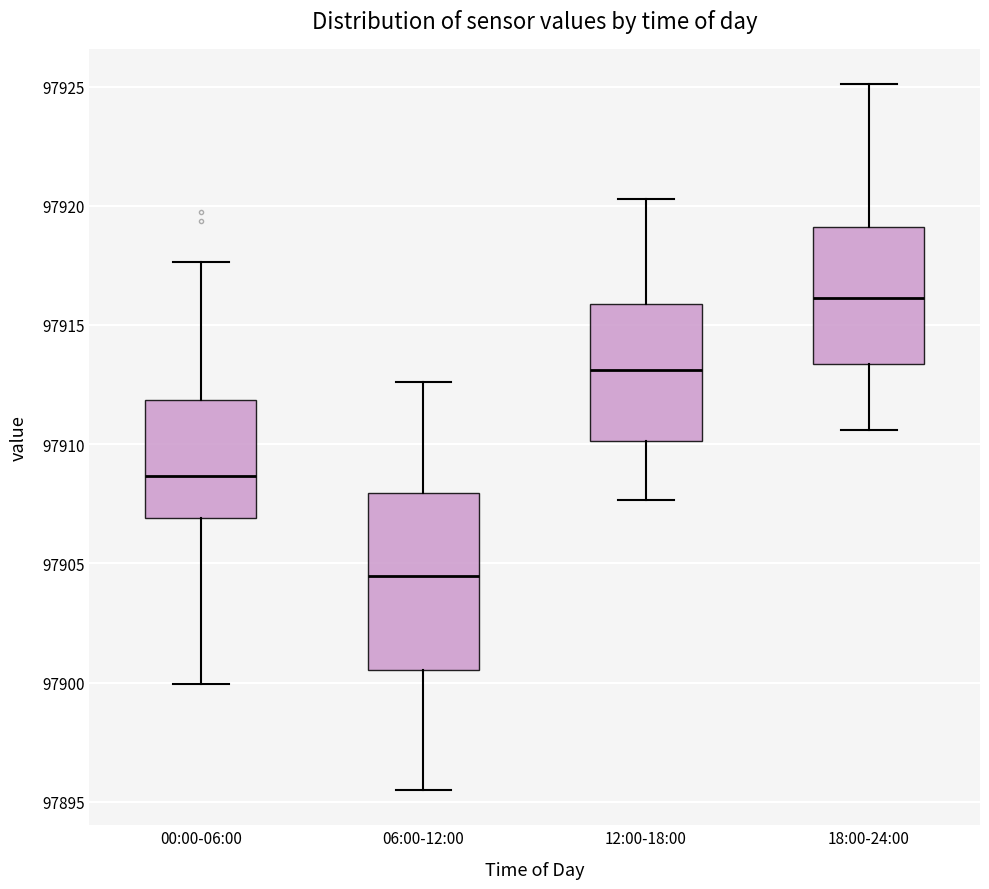

Reading left to right, read every box against the y-axis: the position of its median line, the range the box covers, and the ends of its whiskers. The values are not printed on the chart, so give them approximately, as read against the axis.

00:00-06:00: median 97908.5, box 97907.0 to 97912.0, whiskers 97900.0 to 97917.5
06:00-12:00: median 97904.5, box 97900.5 to 97908.0, whiskers 97895.5 to 97912.5
12:00-18:00: median 97913.0, box 97910.0 to 97916.0, whiskers 97907.5 to 97920.5
18:00-24:00: median 97916.0, box 97913.5 to 97919.0, whiskers 97910.5 to 97925.0